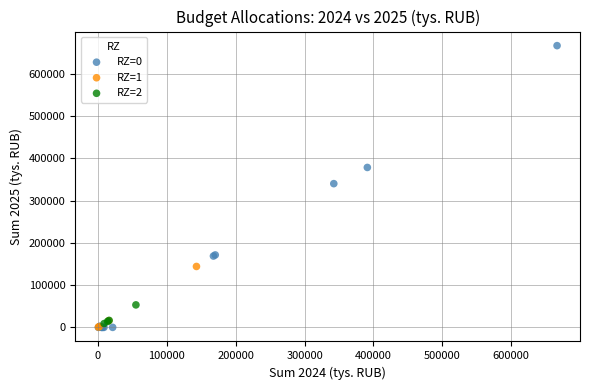

What are all the series names shown in the legend?

RZ=0, RZ=1, RZ=2